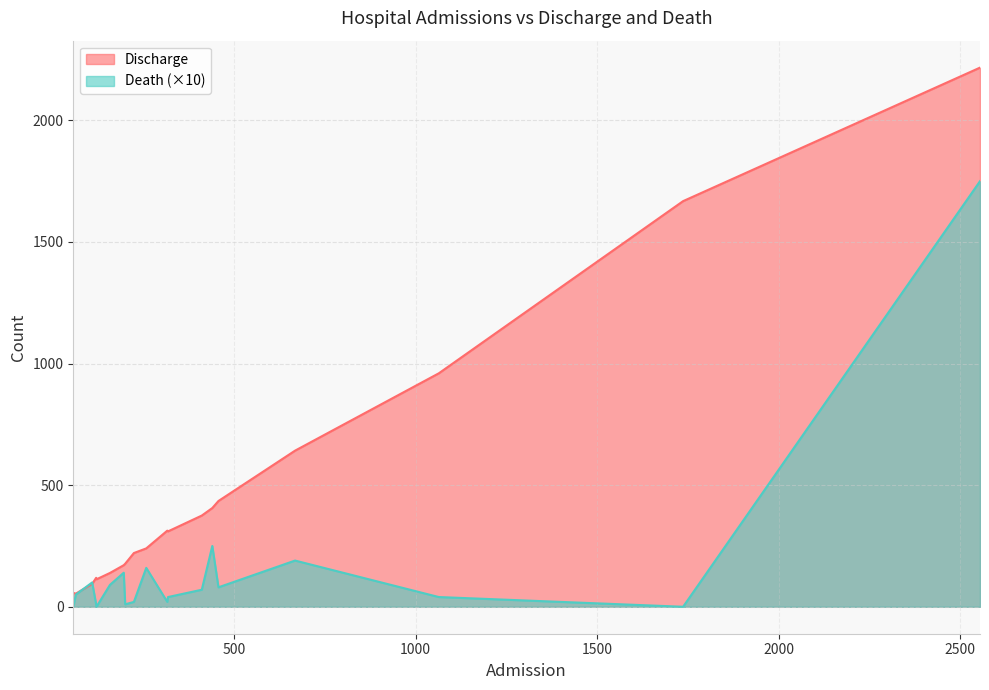

Which series has the largest range (max minus min)?

Discharge